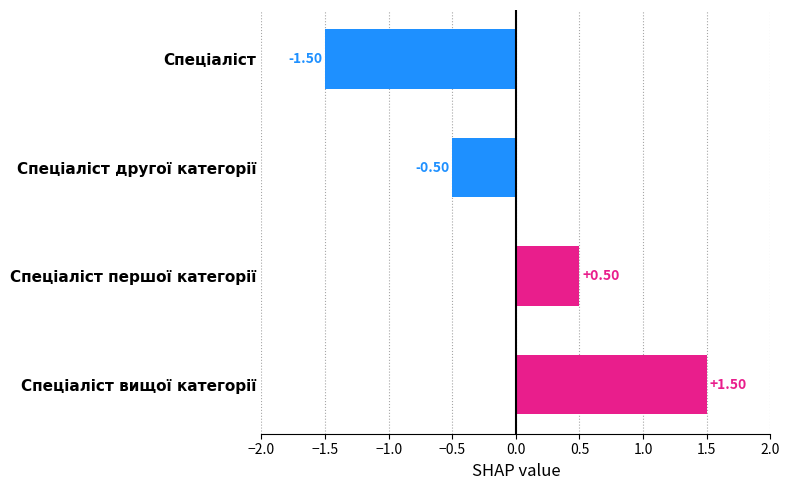

How many data points are less than 0?

2